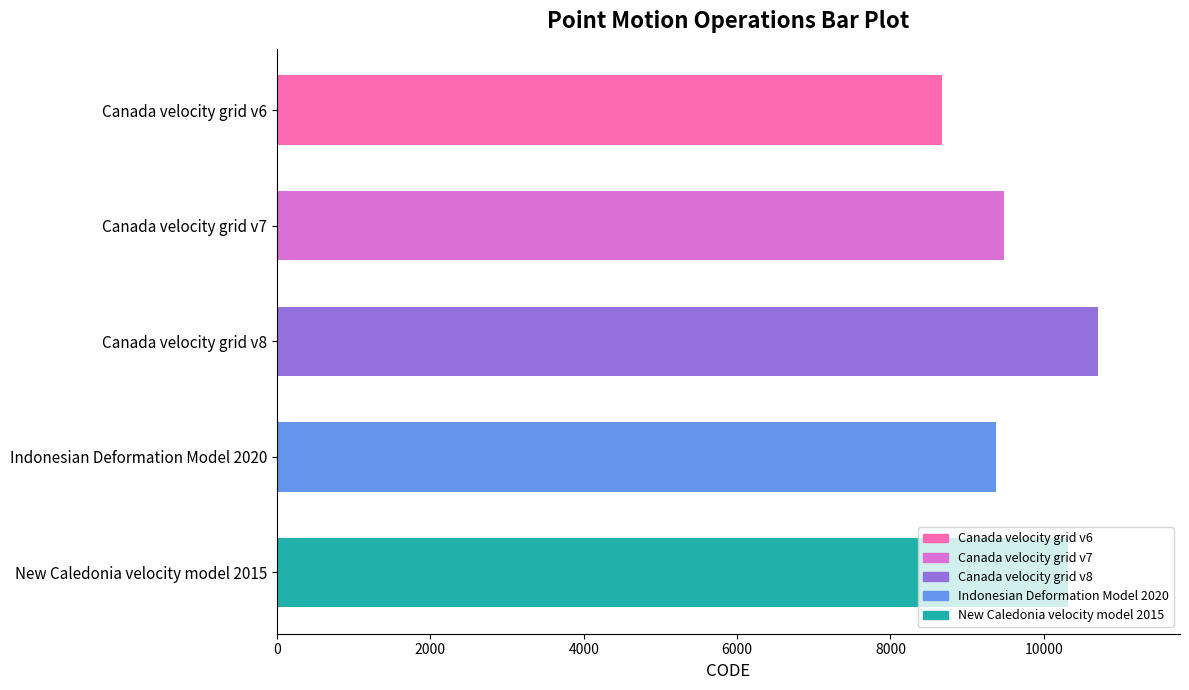

How many data points are less than 9483?

2